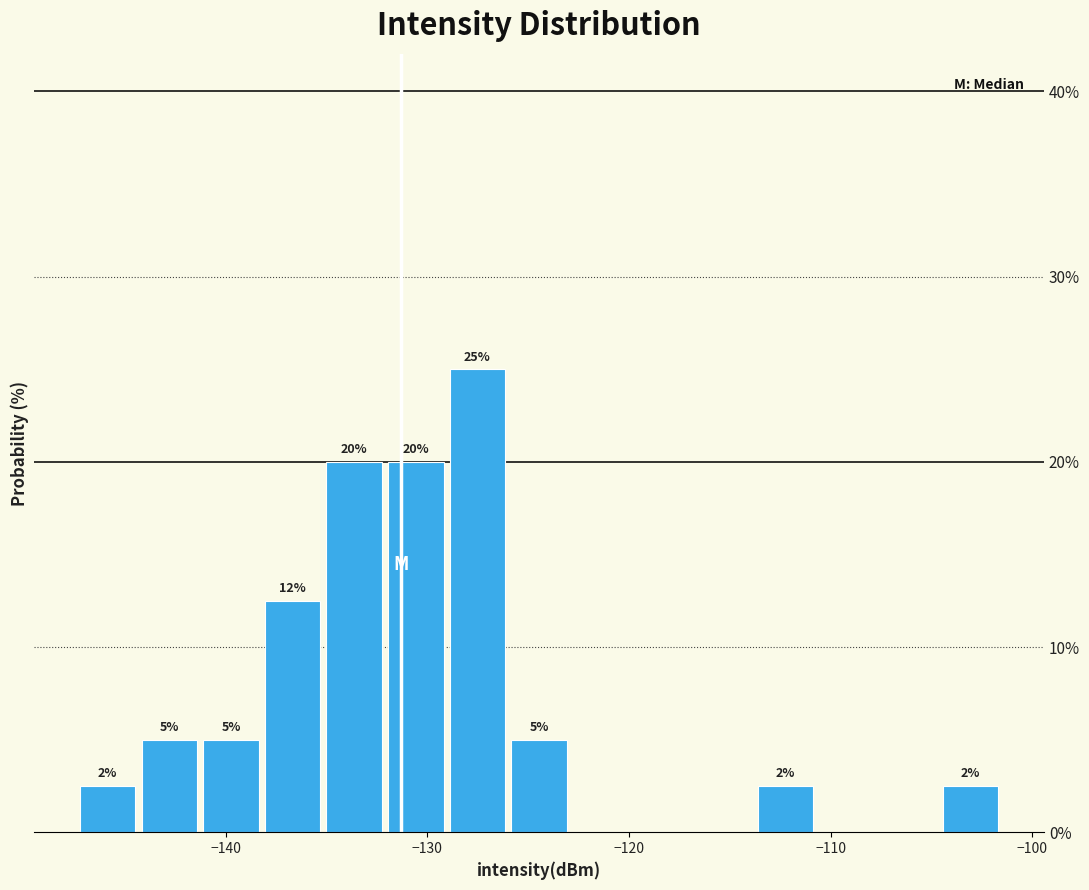

Read against the x-axis, roughly where is the centre of the tallest bar?

-128